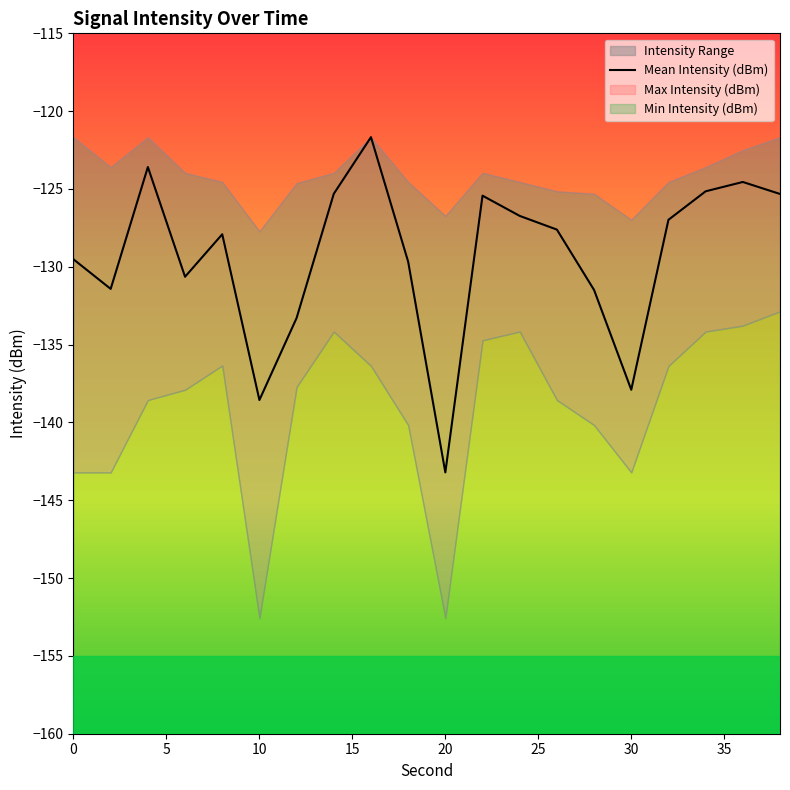

Which category has the lowest value in the Mean Intensity (dBm) series?

20